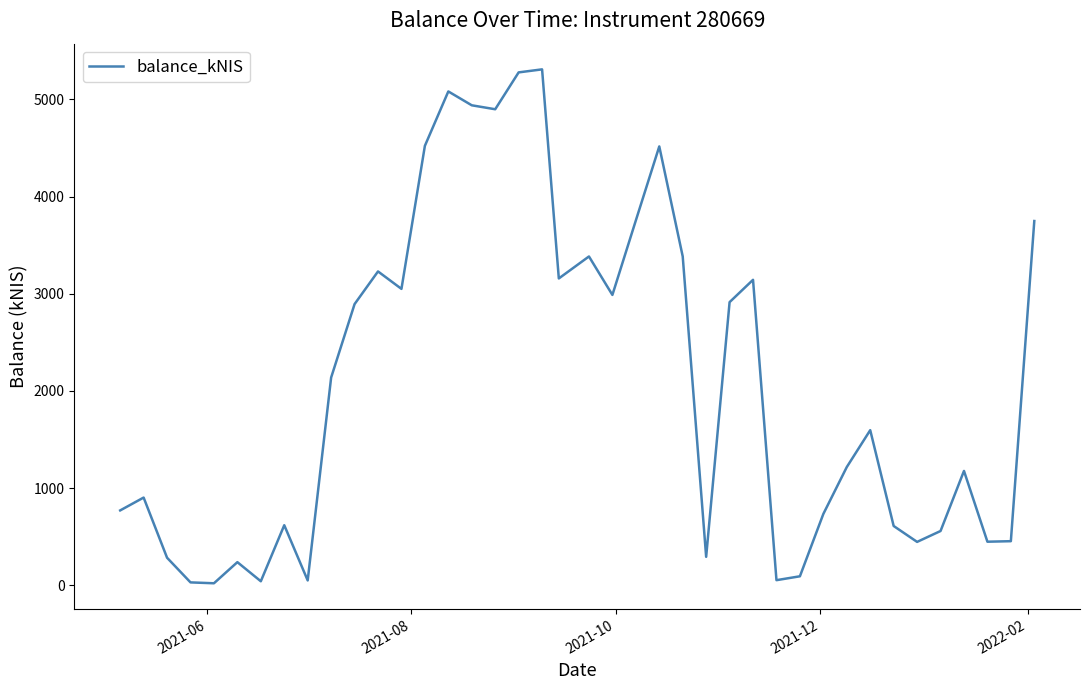

What is the maximum value shown in the chart?

5309.7